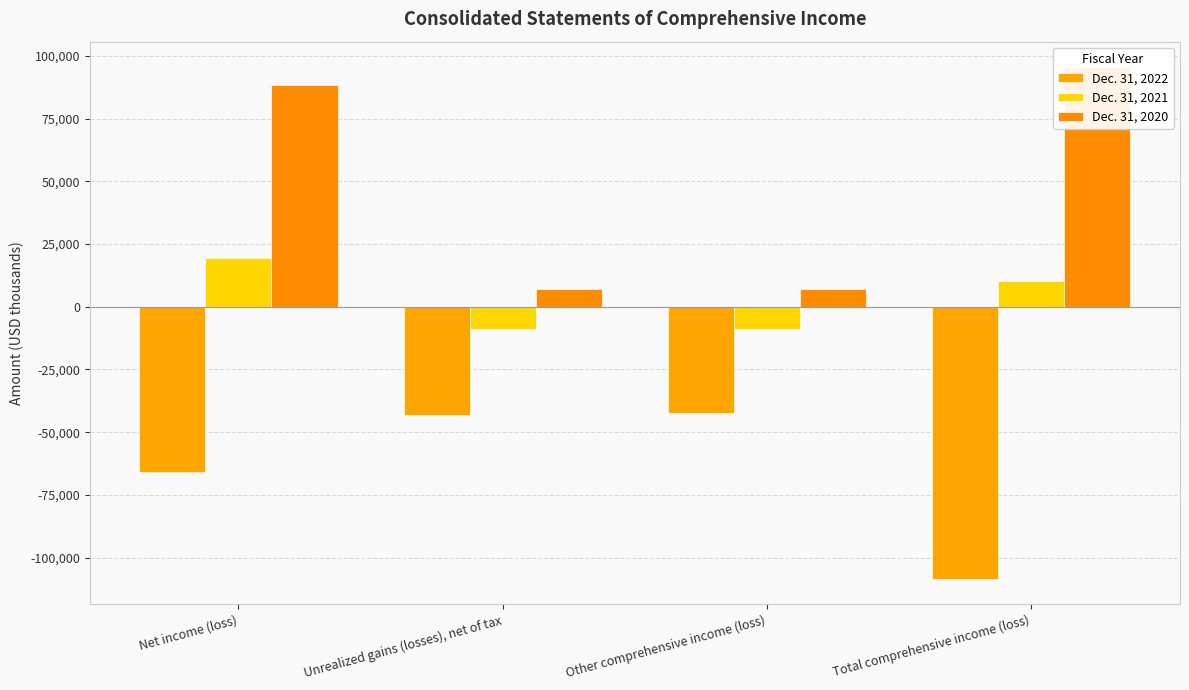

What is the value of the Dec. 31, 2020 bar at the 3rd from the left?

6926